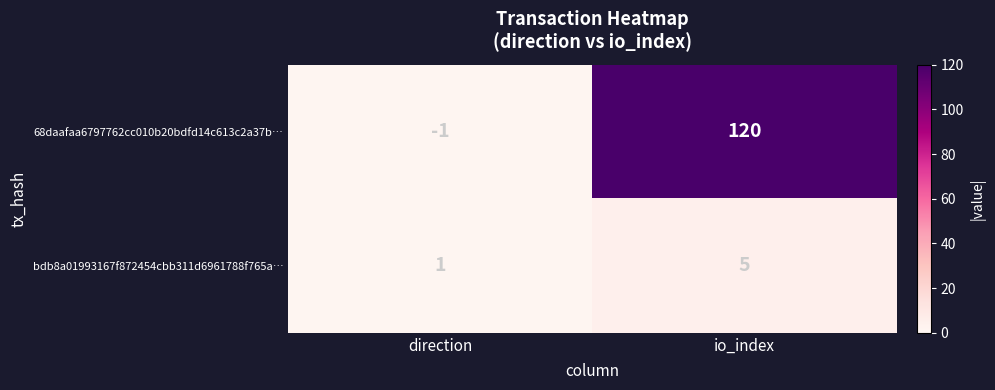

Which category has the highest value in the bdb8a01993167f872454cbb311d6961788f765a… series?

io_index